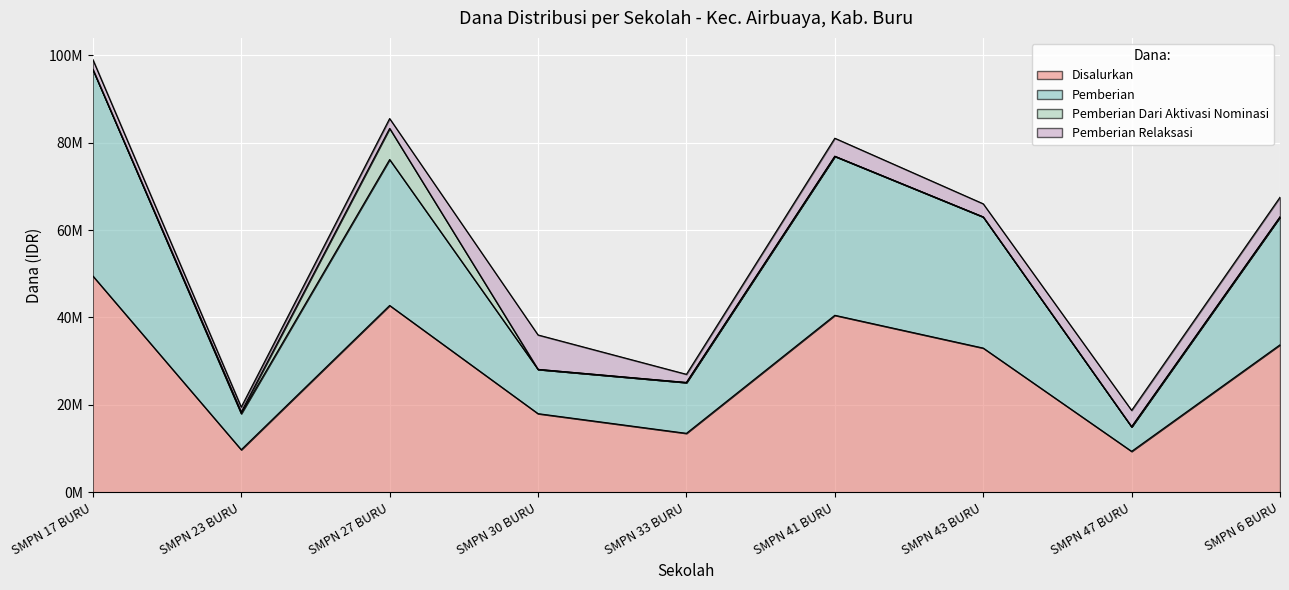

Does the chart display data point markers on the line(s)?

No